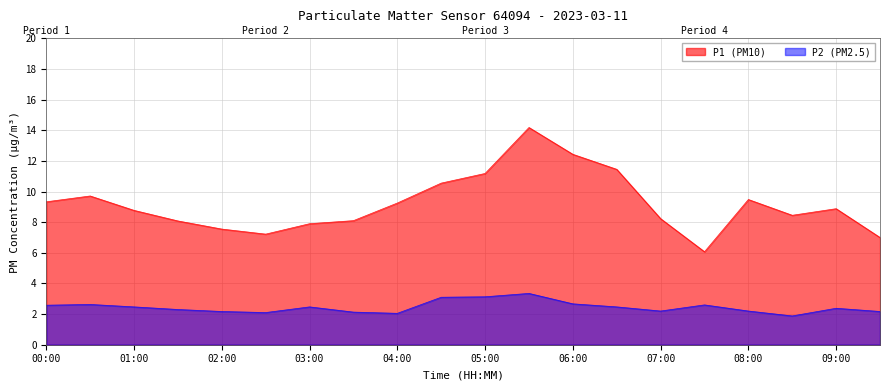

True or false: P2 and P1 intersect in this chart.

False